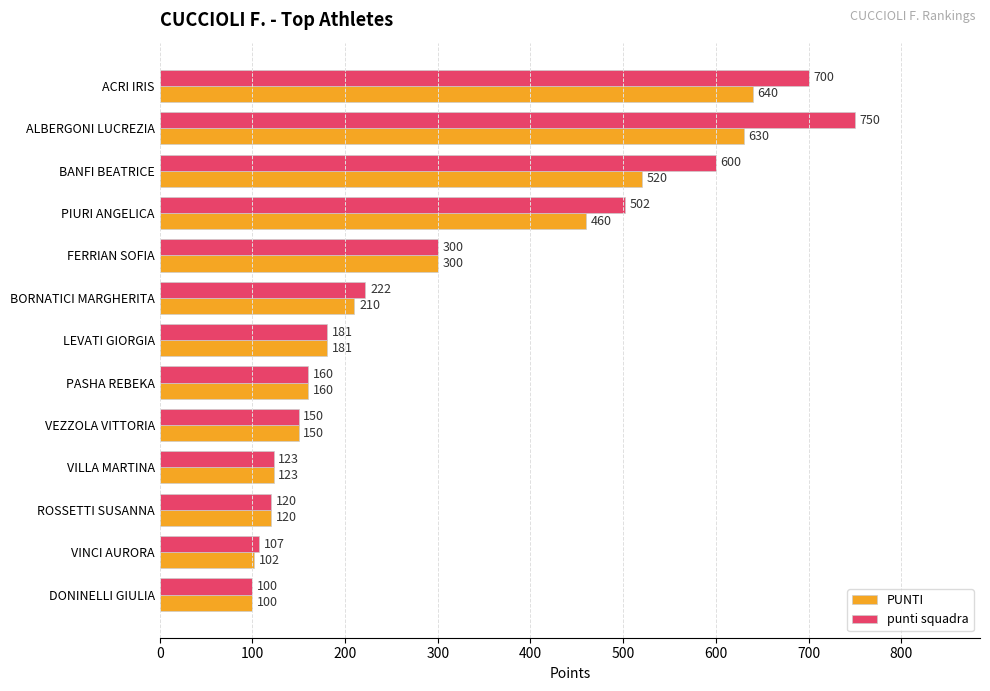

What is the sum of all PUNTI values?

3696